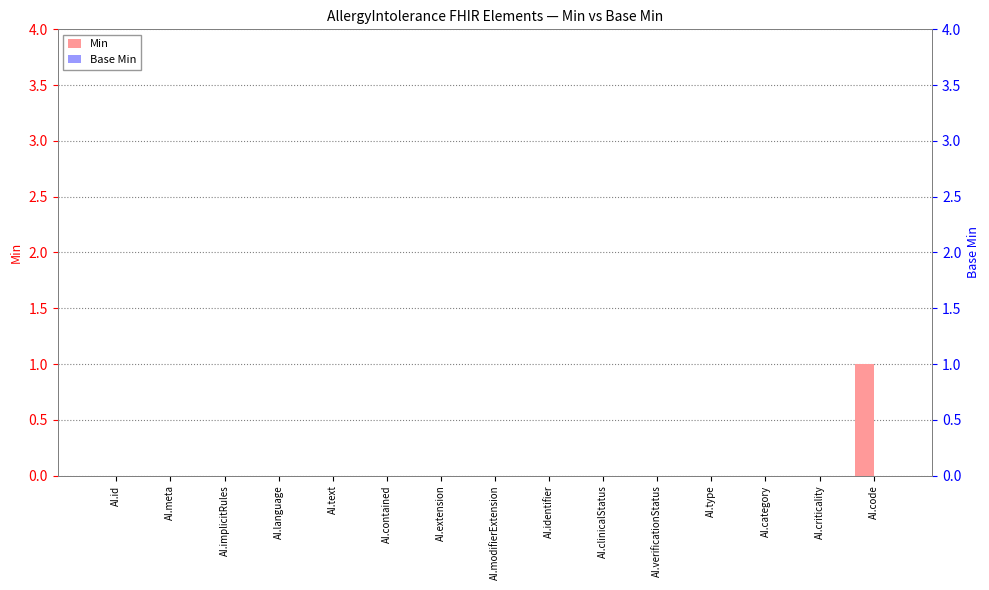

What are all the series names shown in the legend?

Min, Base Min